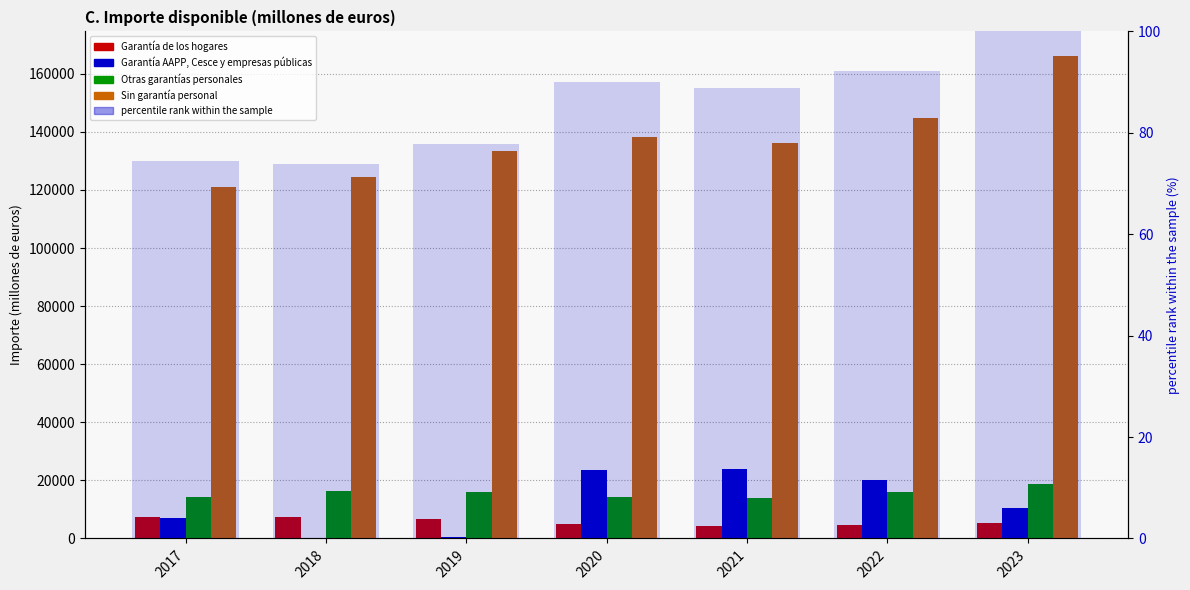

Rank the series at 2017 from lowest to highest value.

percentile rank within the sample, Garantía AAPP, Cesce y empresas públicas, Garantía de los hogares, Otras garantías personales, Sin garantía personal